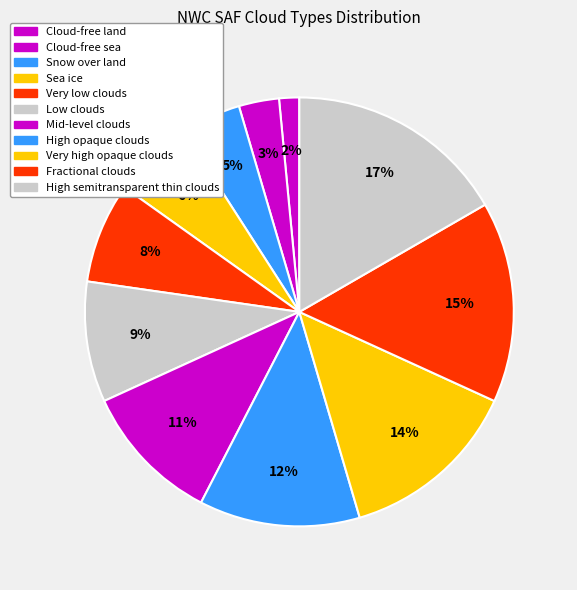

Between High semitransparent thin clouds and Mid-level clouds, which is larger?

High semitransparent thin clouds